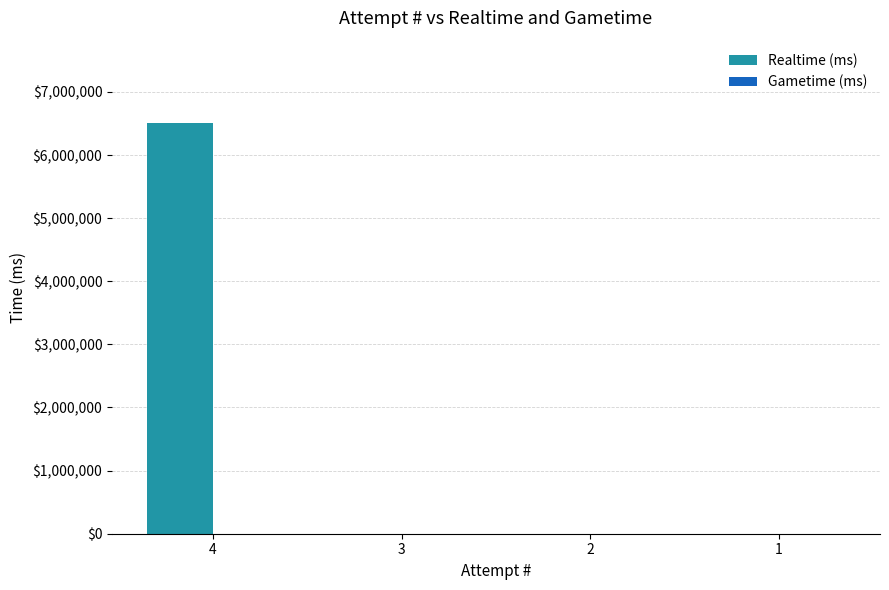

Are the bars horizontal?

No